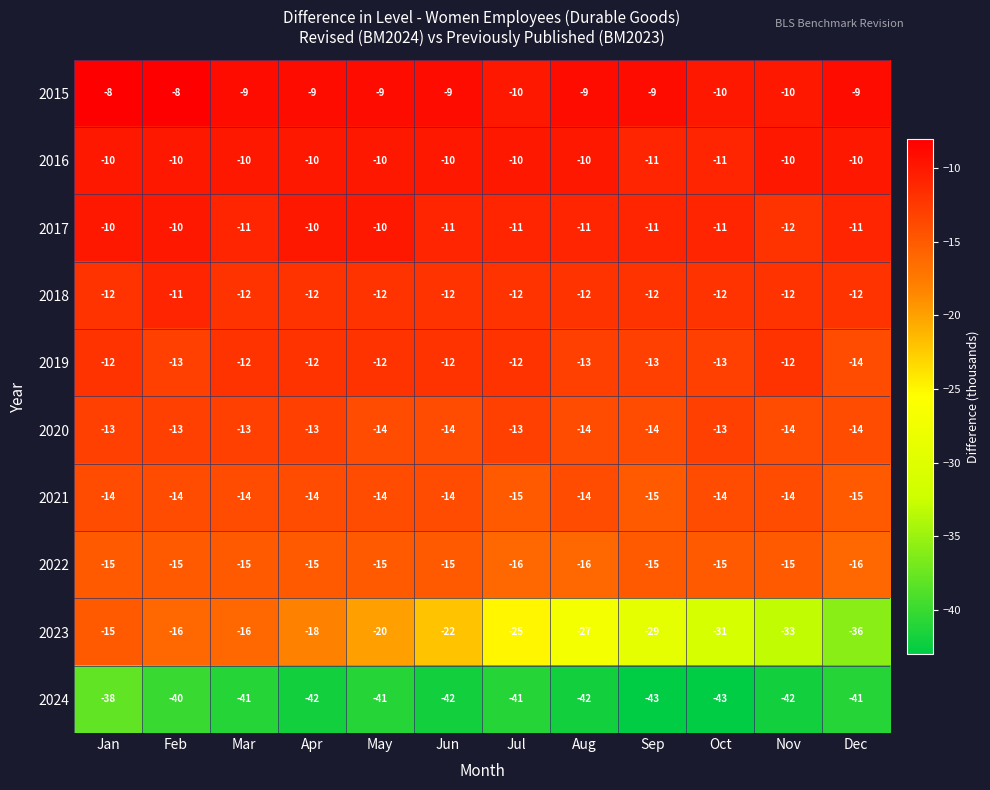

What is the sum of all 2022 values?

-183